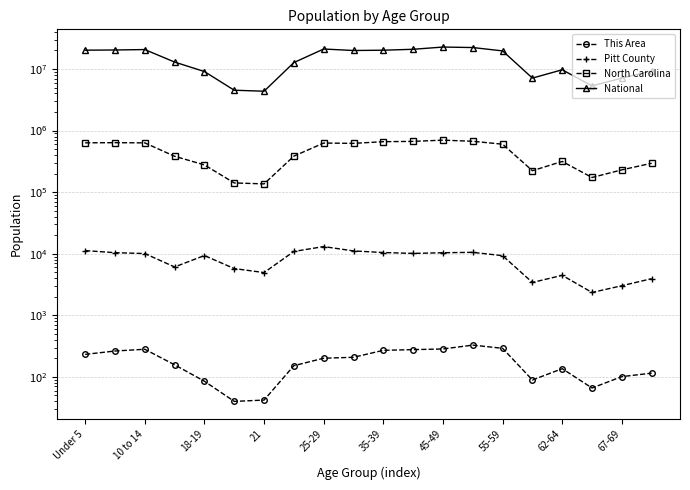

What is the difference between the maximum and second lowest values in the National series?

18189462